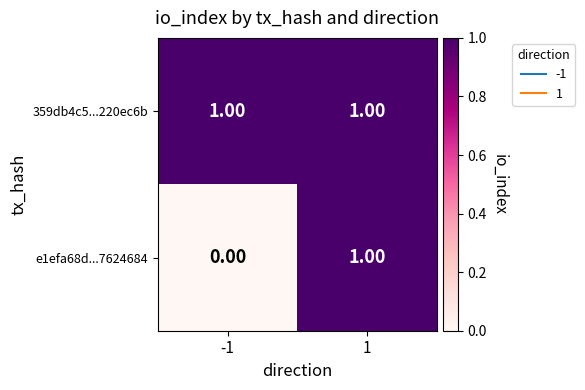

Which series changed the most between -1 and 1?

e1efa68d...7624684